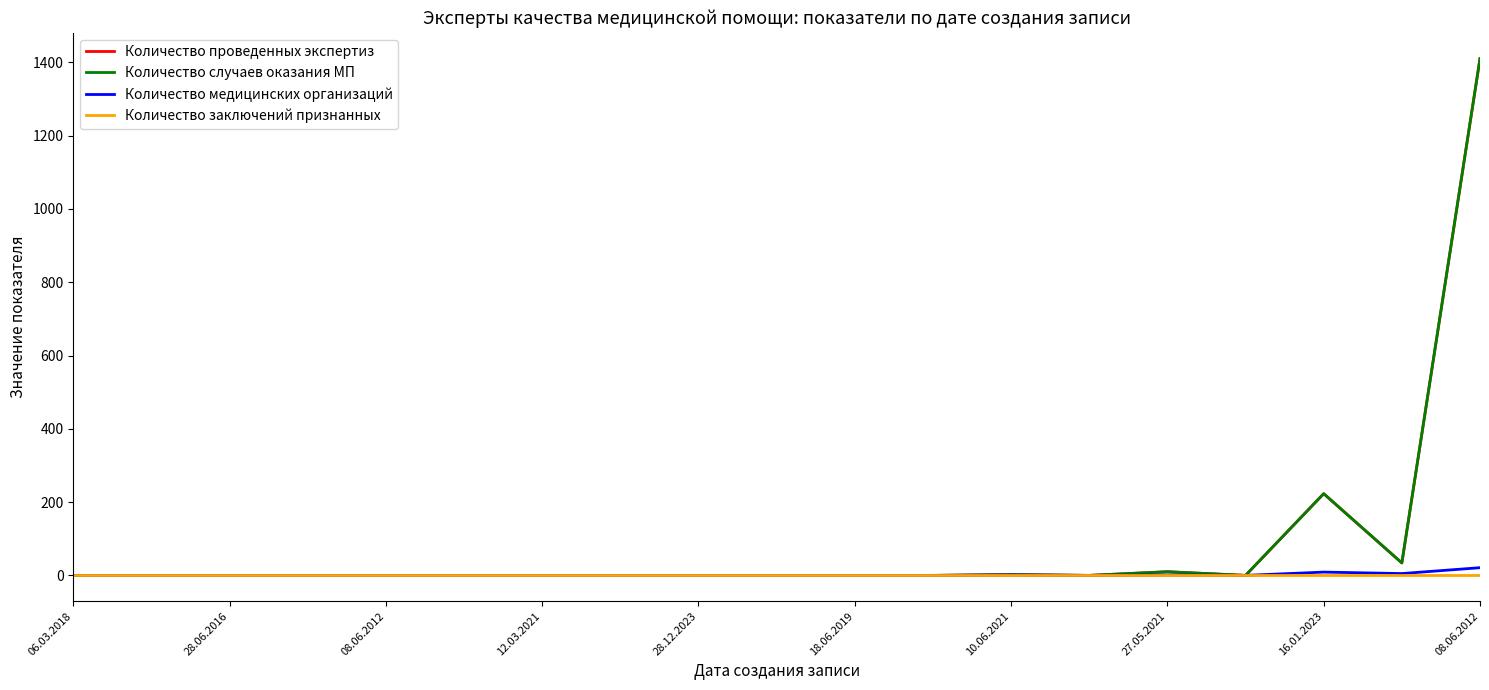

Which category has the lowest value across all series?

06.03.2018